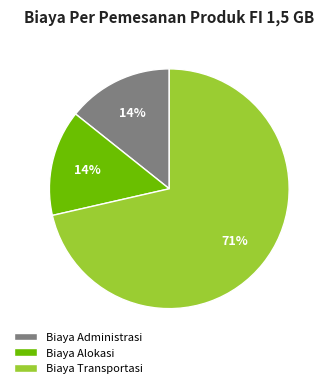

What percentage is the Biaya Alokasi slice, to the nearest percent?

14%